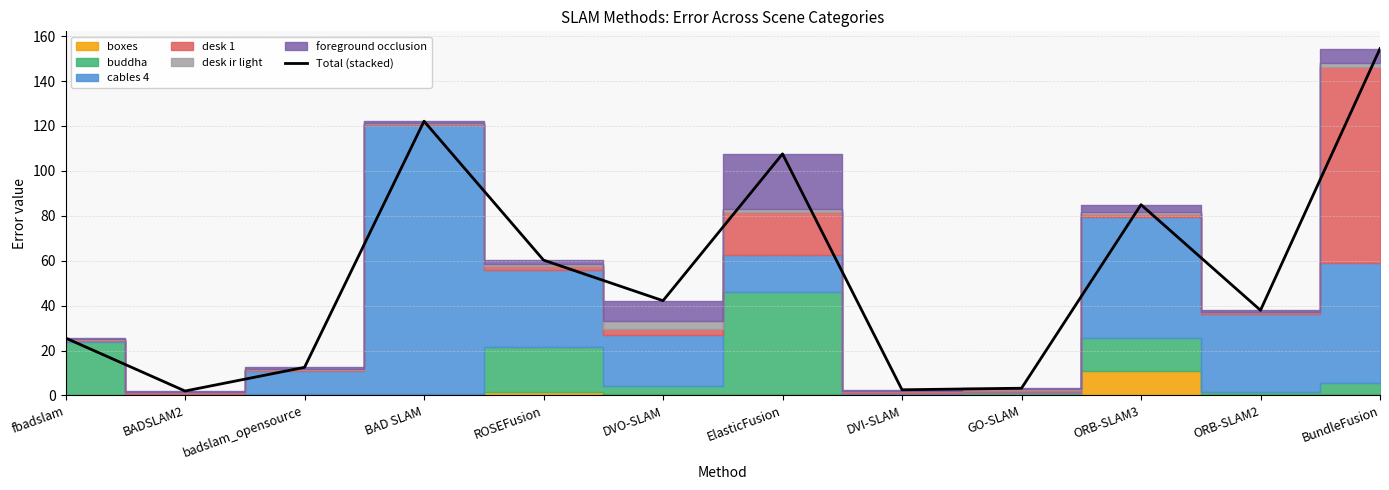

List the labels in order of value, smallest first.

BADSLAM2, DVI-SLAM, GO-SLAM, badslam_opensource, fbadslam, ORB-SLAM2, DVO-SLAM, ROSEFusion, ORB-SLAM3, ElasticFusion, BAD SLAM, BundleFusion